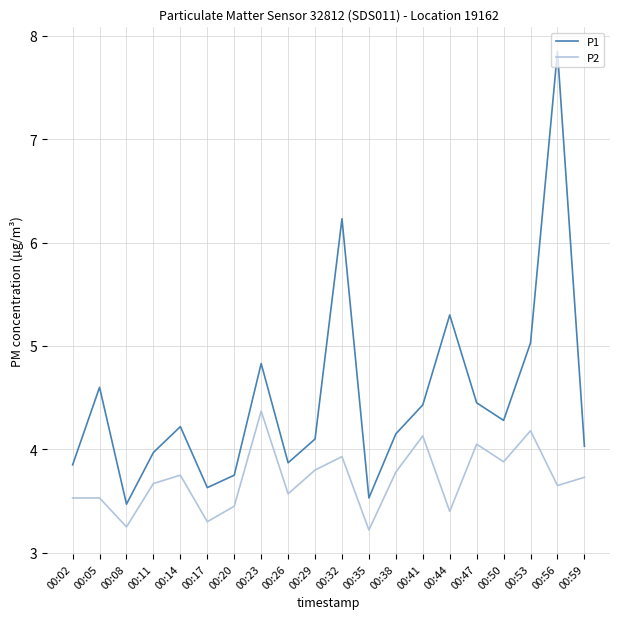

Is the value of P2 at 00:56 greater than the value of P1 at 00:50?

No